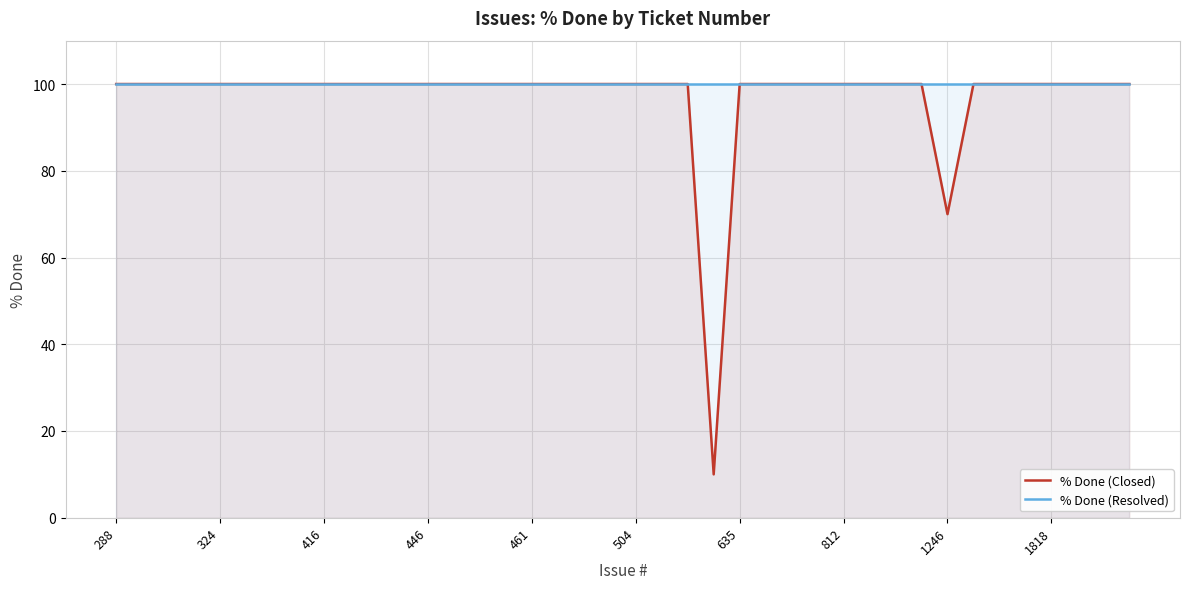

Where is % Done (Resolved) nearest to the value 100?

288